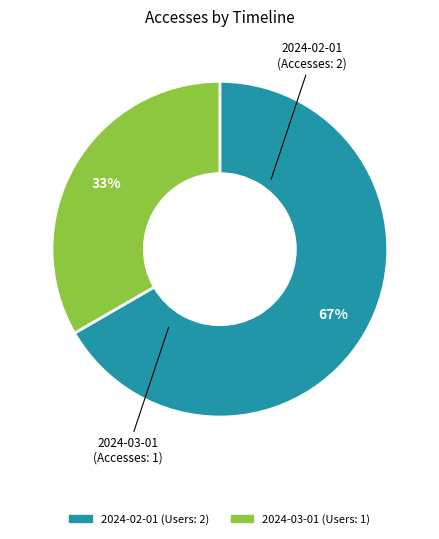

Approximately how many times larger is the value at 2024-03-01 compared to 2024-02-01?

0.5